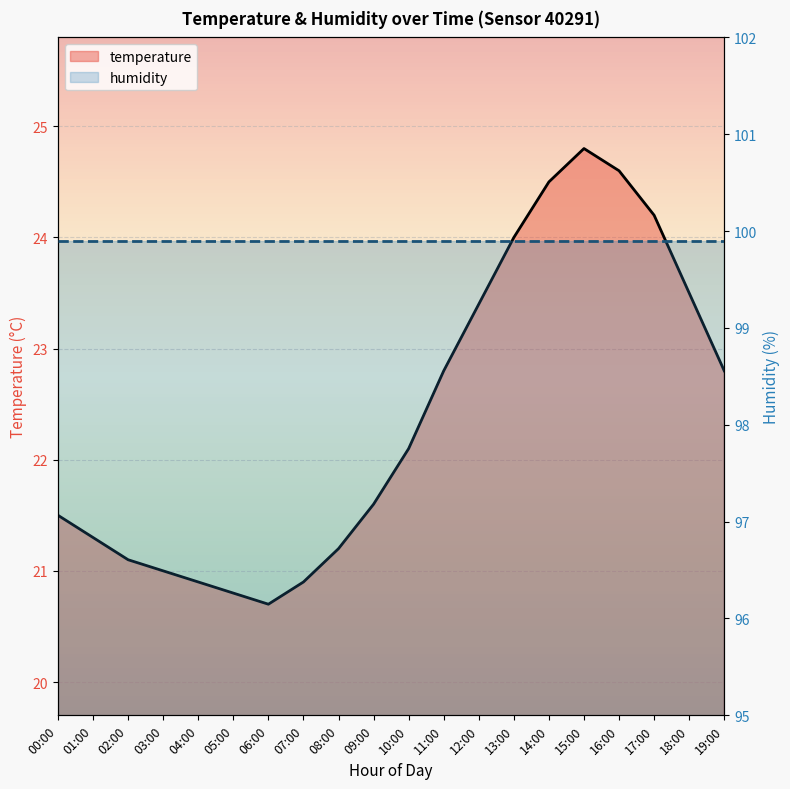

What position from the right is 09:00?

11